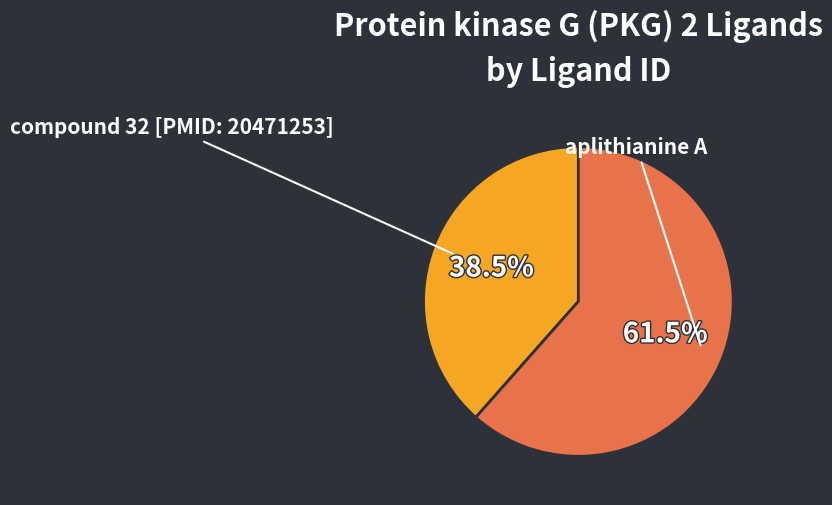

The compound 32 [PMID: 20471253] slice represents 53% of the pie. True or false?

False